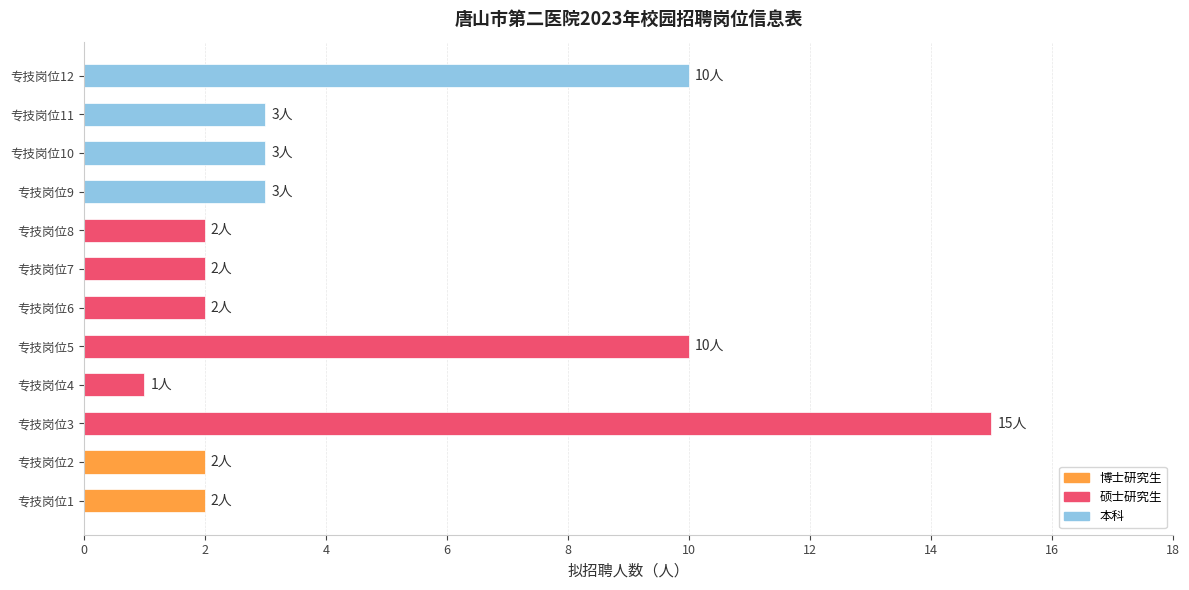

The value at 专技岗位7 is 2. True or false?

True